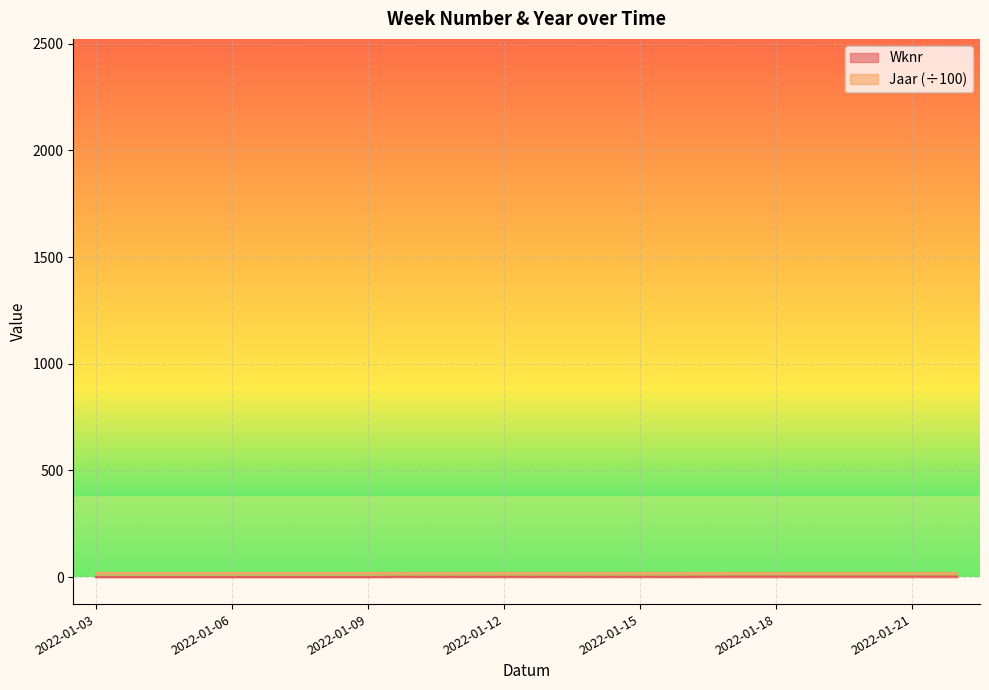

Reading left to right, list all the values displayed in this chart.

2022-01-03=1	2022-01-04=1	2022-01-05=1	2022-01-06=1	2022-01-07=1	2022-01-08=1	2022-01-09=1	2022-01-10=2	2022-01-11=2	2022-01-12=2	2022-01-13=2	2022-01-14=2	2022-01-15=2	2022-01-16=2	2022-01-17=3	2022-01-18=3	2022-01-19=3	2022-01-20=3	2022-01-21=3	2022-01-22=3